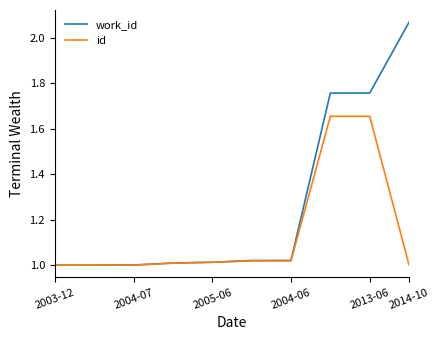

Which series has the largest range (max minus min)?

work_id